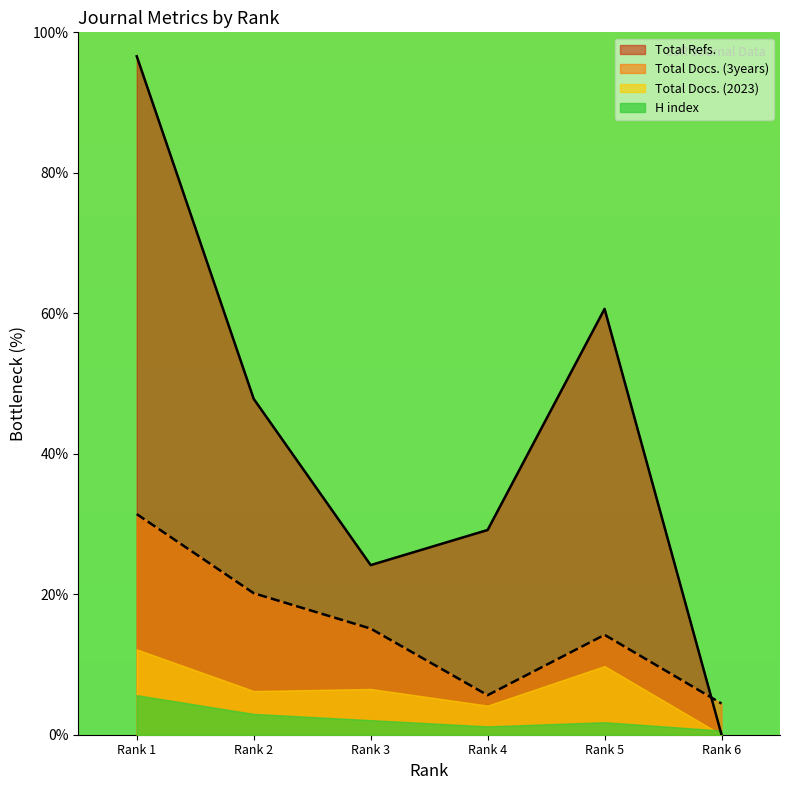

What is the difference between the Total Docs. (3years) values at Rank 6 and Rank 2?

15.7